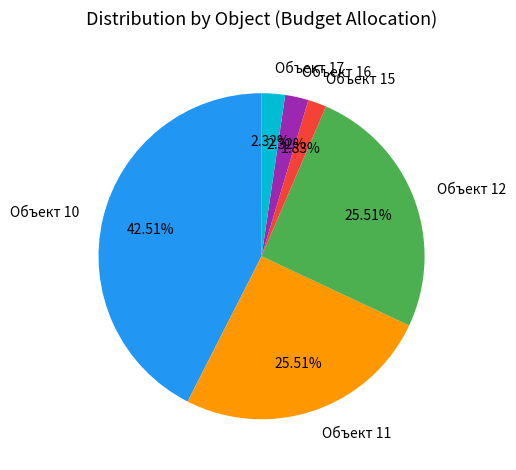

What percentage is the Объект 10 slice, to the nearest percent?

43%